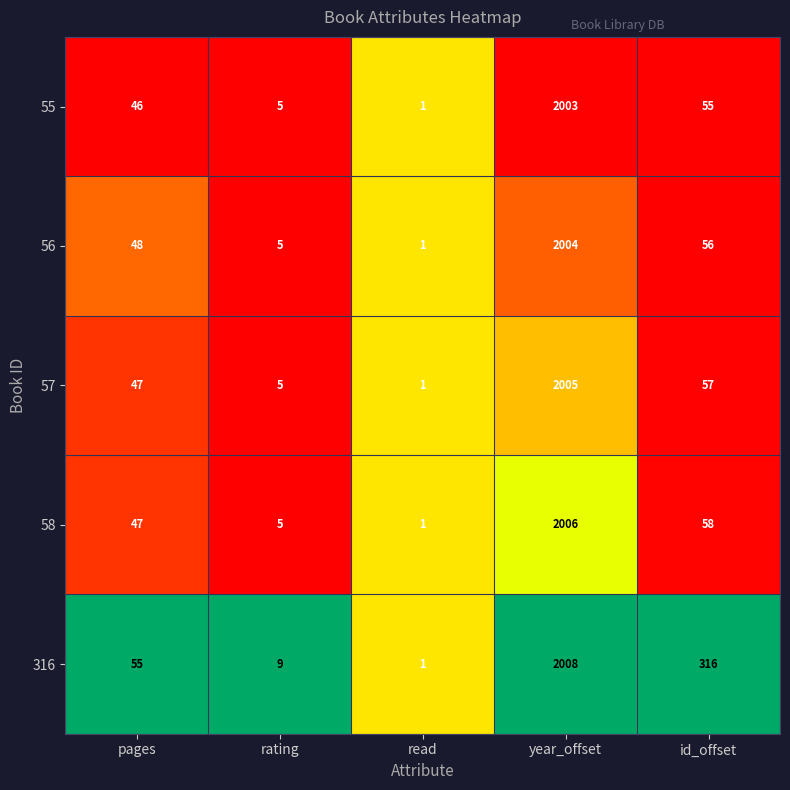

Is it true that 57 equals 57 at id_offset?

True